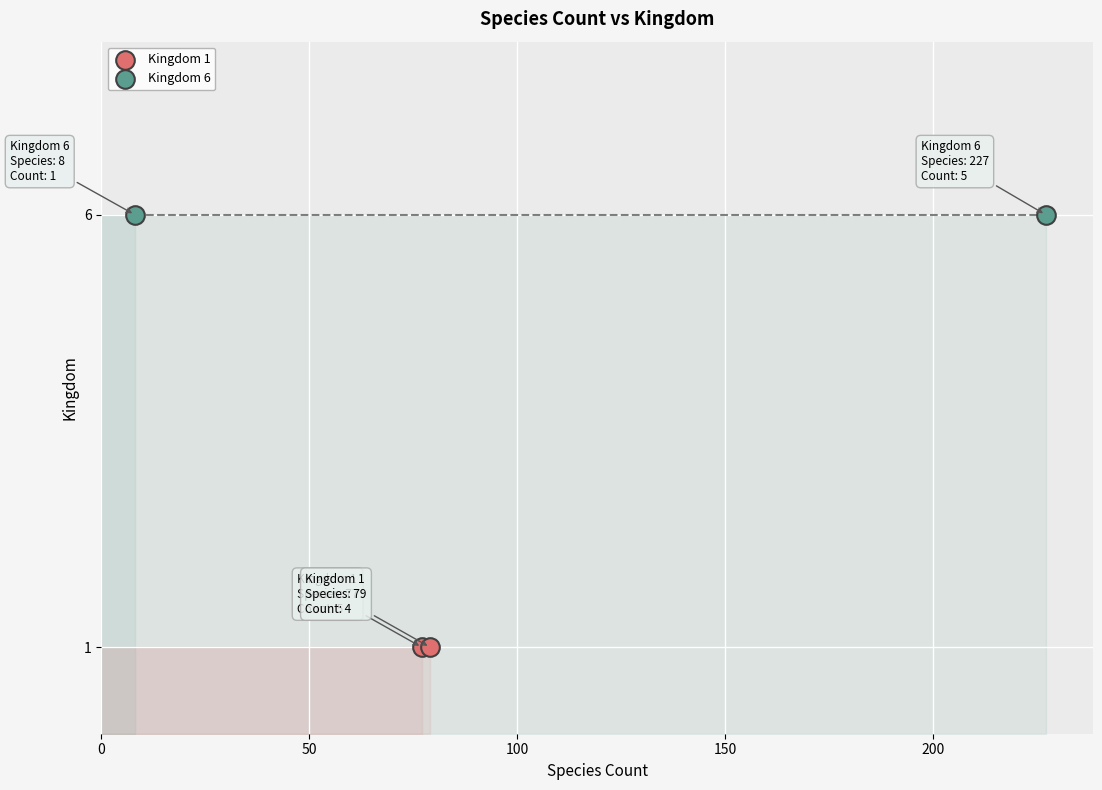

What are all the series names shown in the legend?

Kingdom 1, Kingdom 6